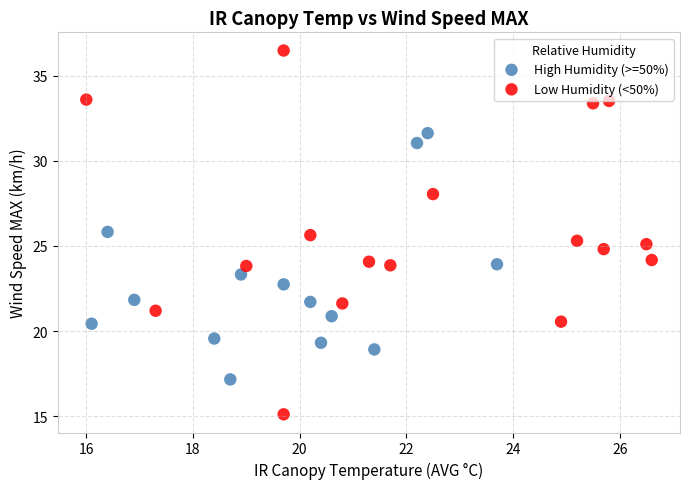

Which series has the largest Y range (max minus min)?

Low Humidity (<50%)